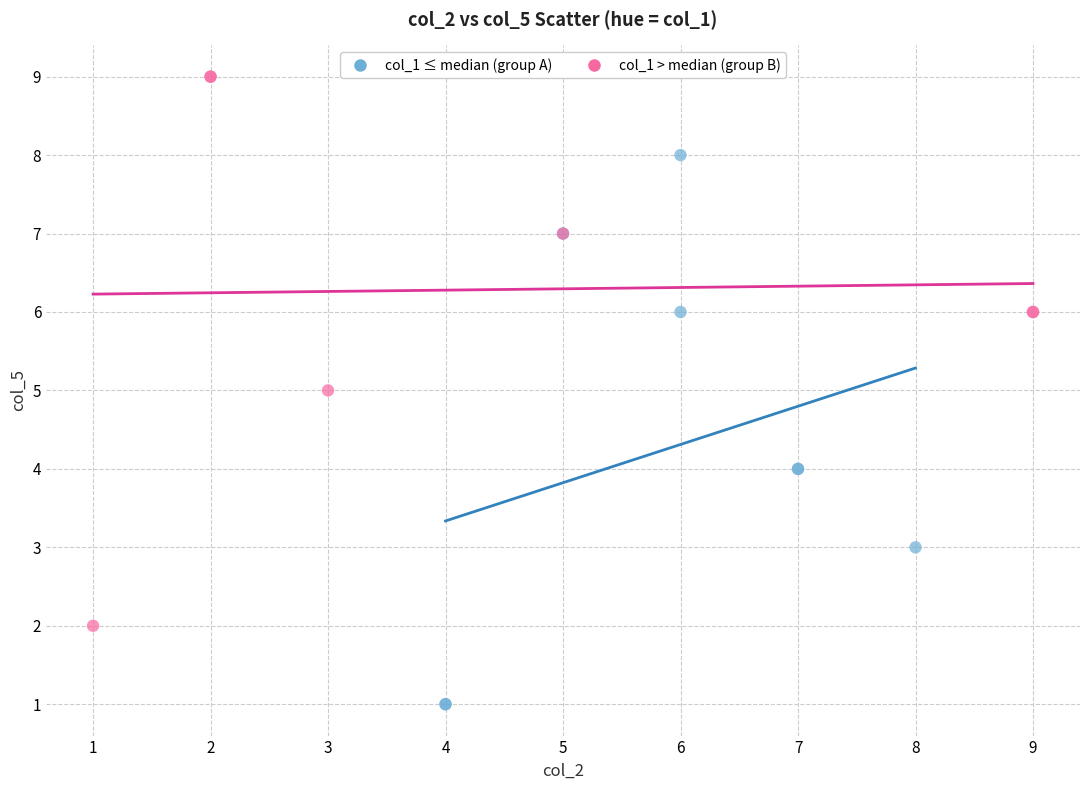

Which series reaches the minimum Y coordinate?

col_1 ≤ median (group A)